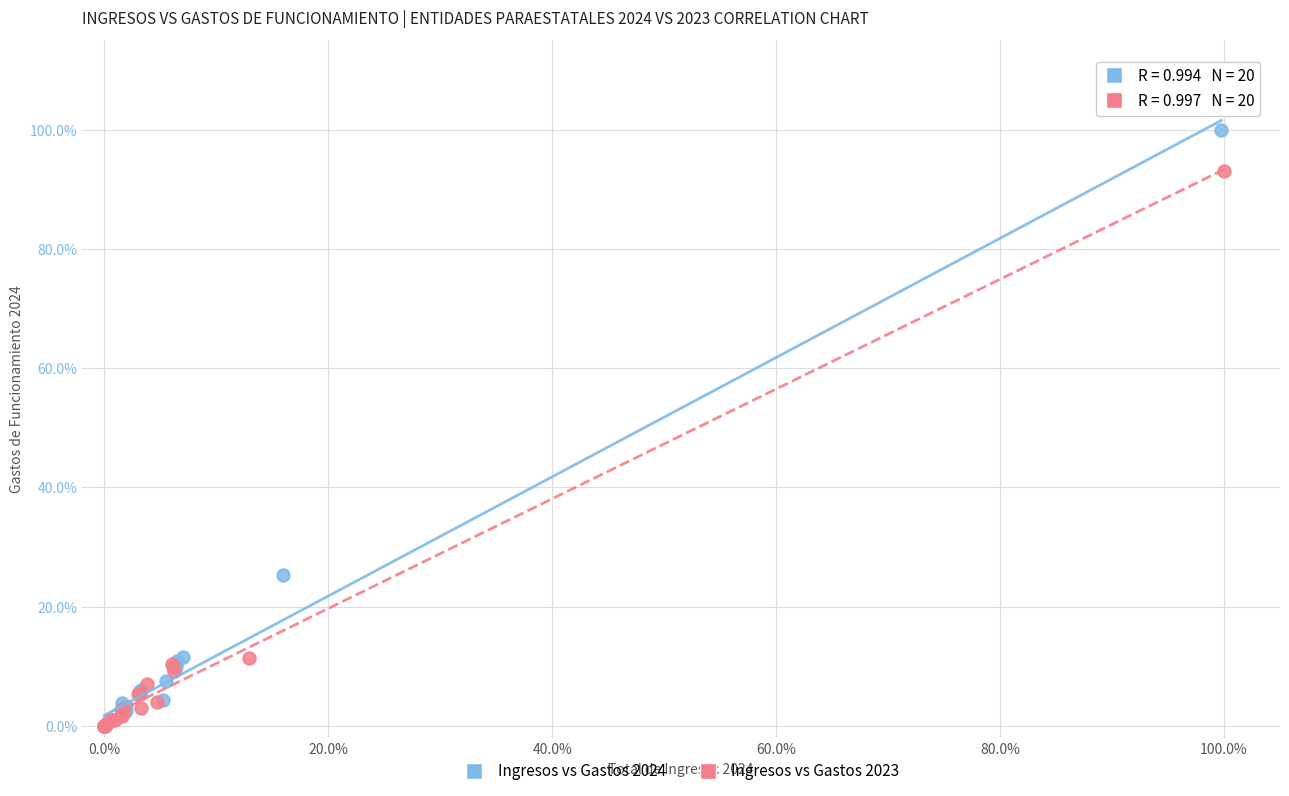

What are all the series names shown in the legend?

Ingresos vs Gastos 2024, Ingresos vs Gastos 2023